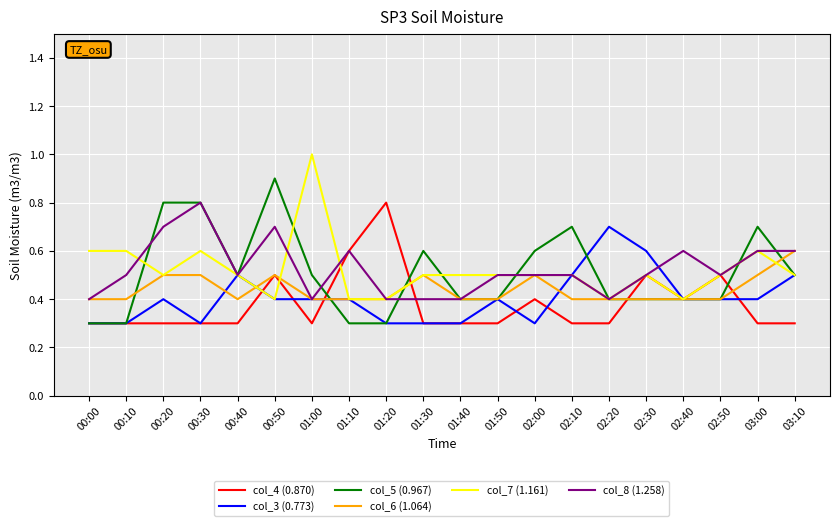

What are all the series names shown in the legend?

col_4 (0.870), col_3 (0.773), col_5 (0.967), col_6 (1.064), col_7 (1.161), col_8 (1.258)